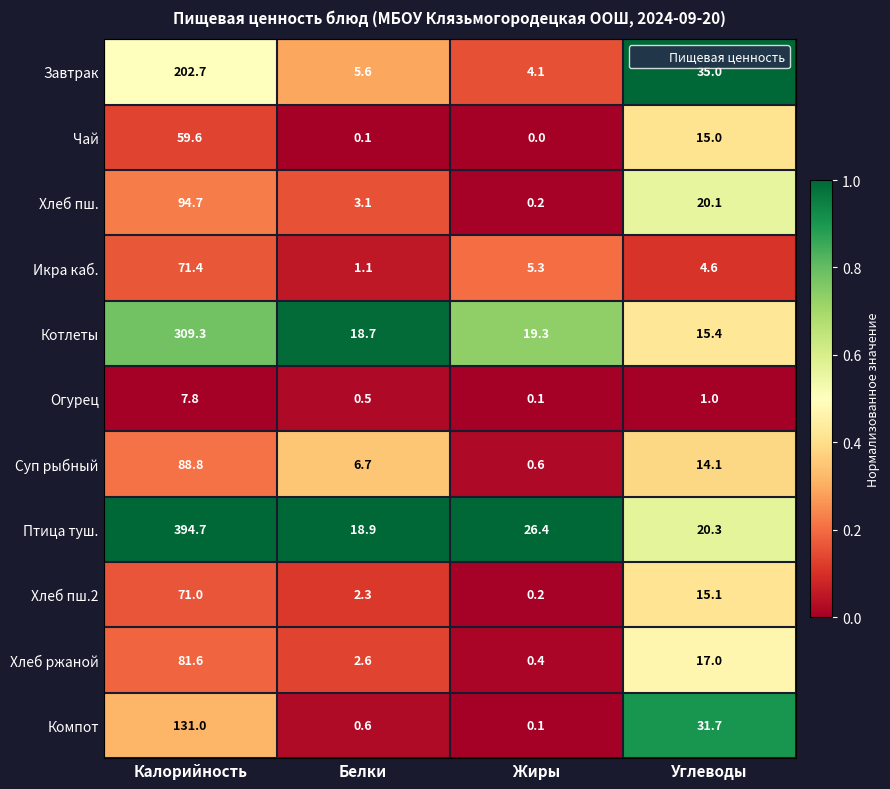

The Завтрак series shows 8.7 at Белки. True or false?

False